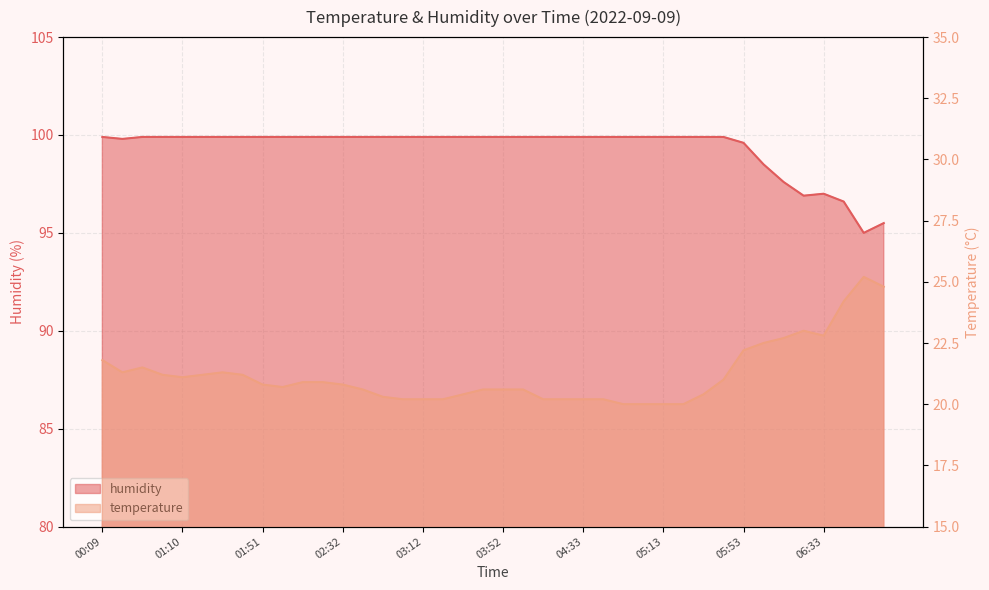

True or false: humidity has a value of 140.5 at 00:09.

False